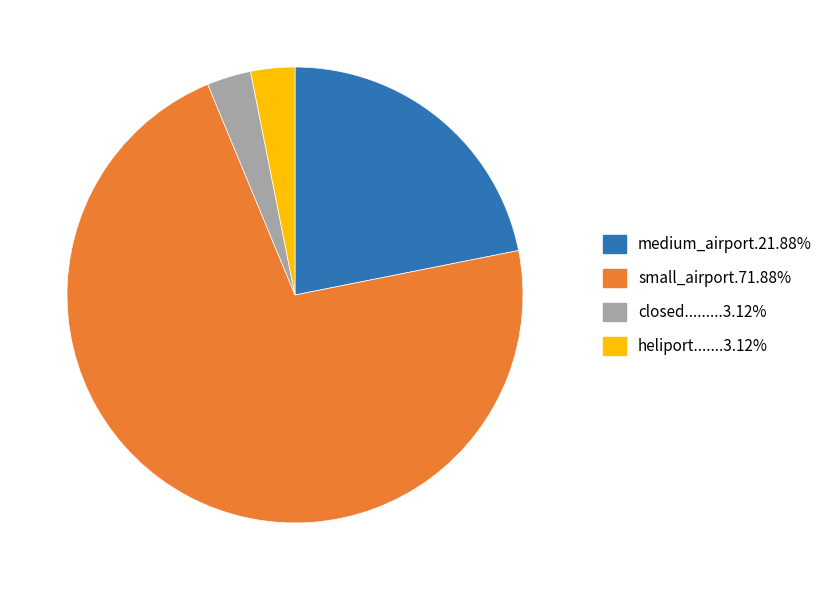

Count the number of slices in the pie.

4